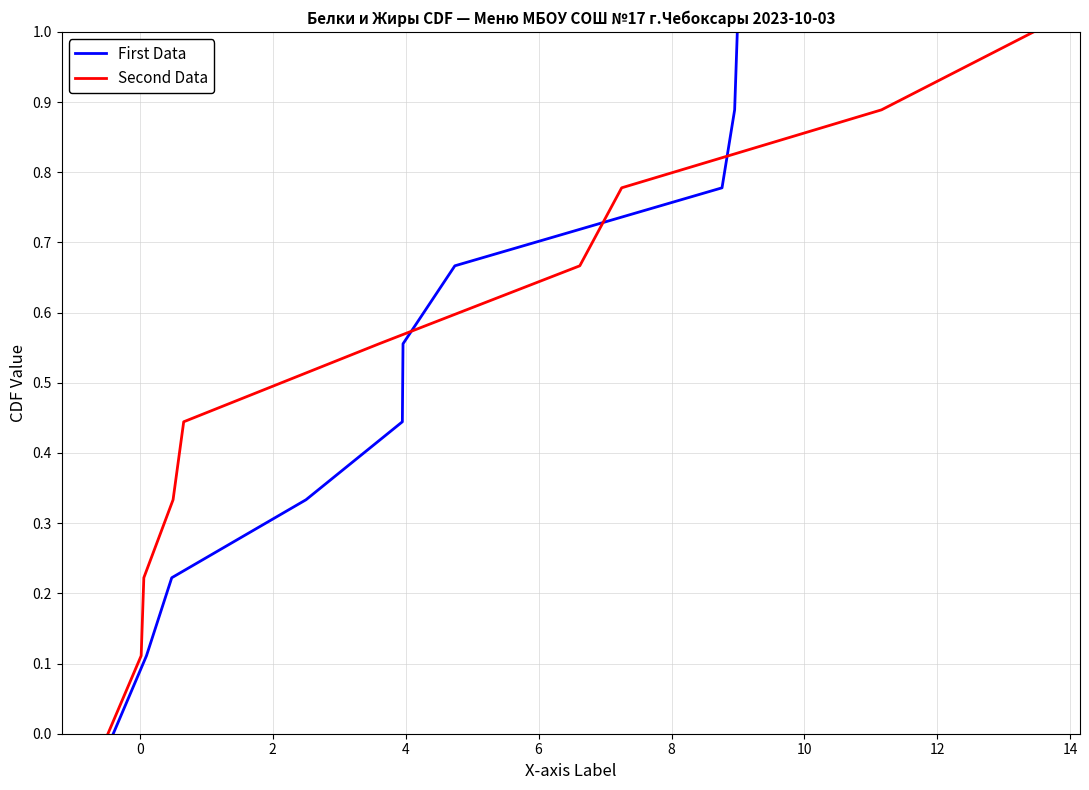

What is the label of the 5th point from the right?

8